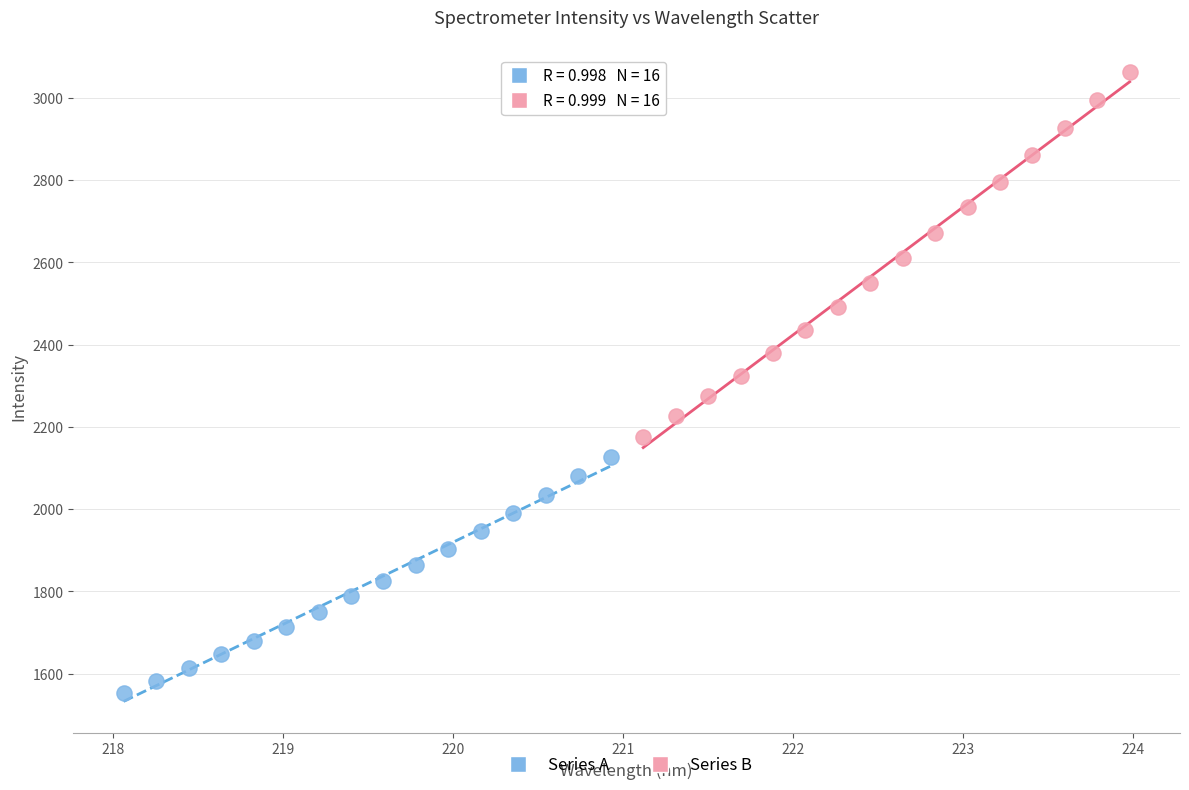

Which series contains the lowest Y value?

Series A